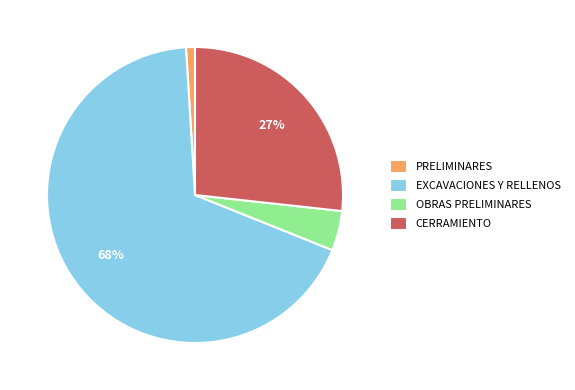

True or false: OBRAS PRELIMINARES accounts for 16% of the total.

False